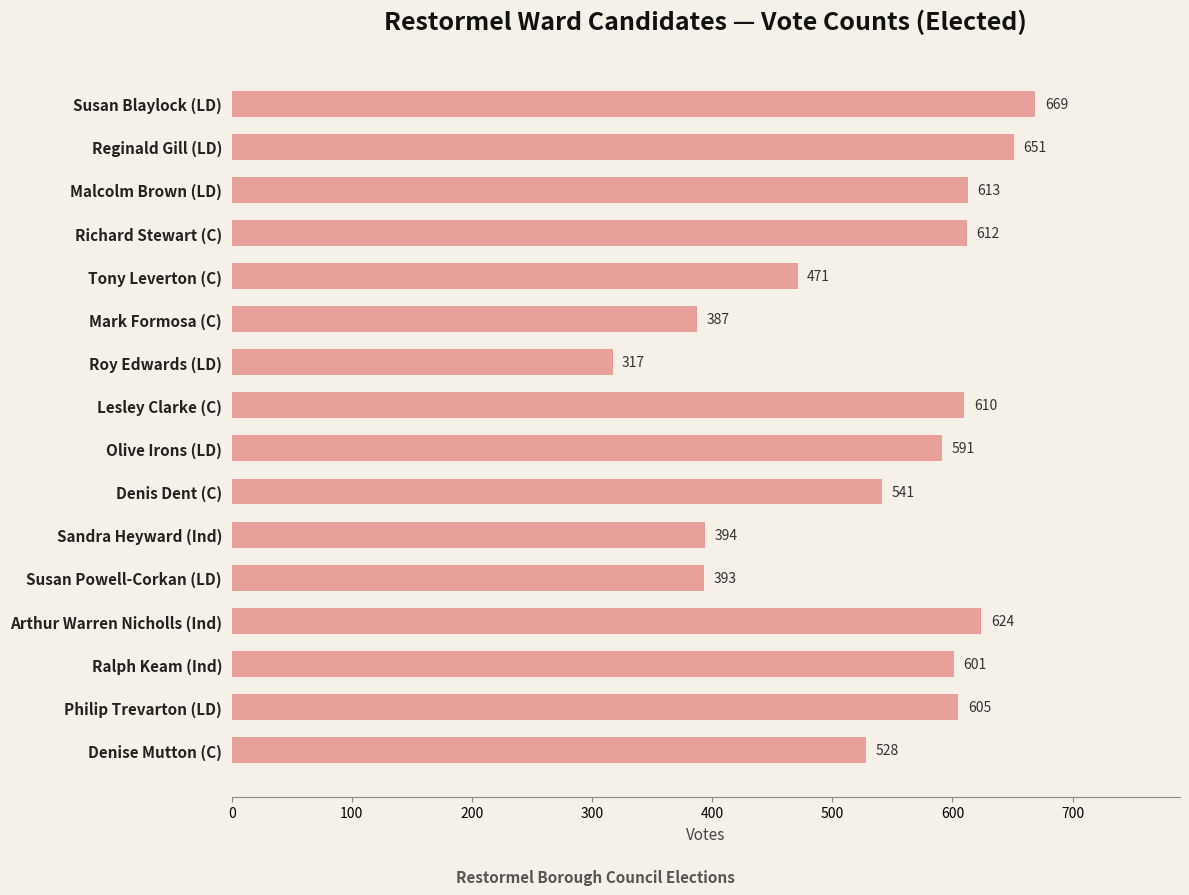

What position from the bottom is Reginald Gill (LD)?

15